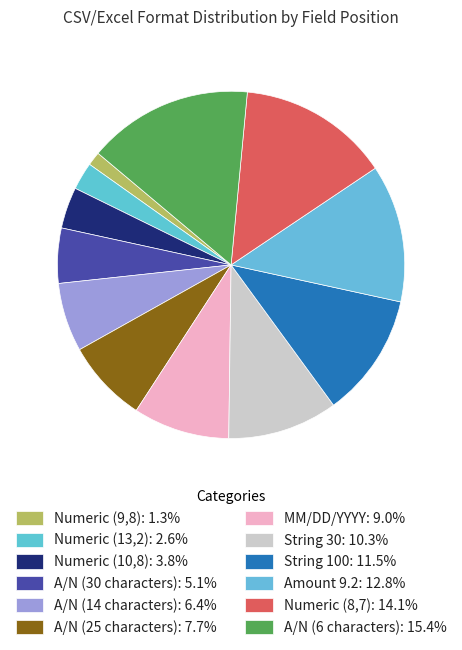

True or false: Numeric (10,8) accounts for 4% of the total.

True